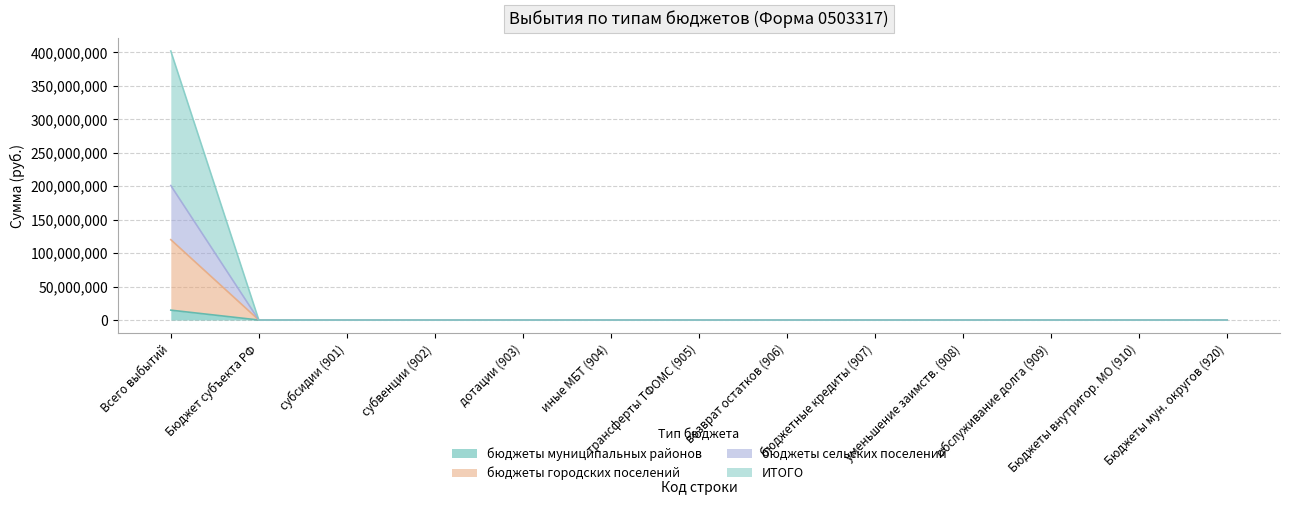

True or false: ИТОГО and бюджеты муниципальных районов intersect in this chart.

False